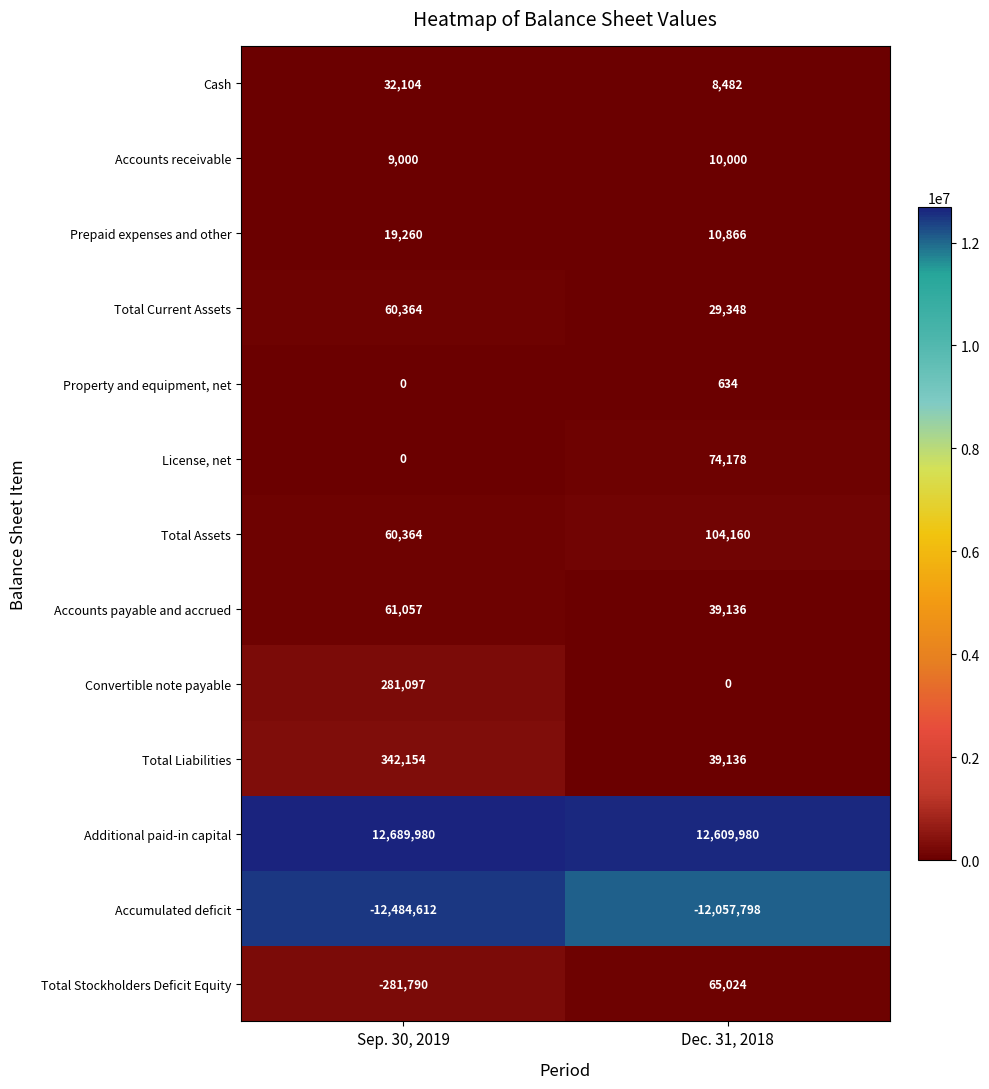

How many series are shown in this chart?

13